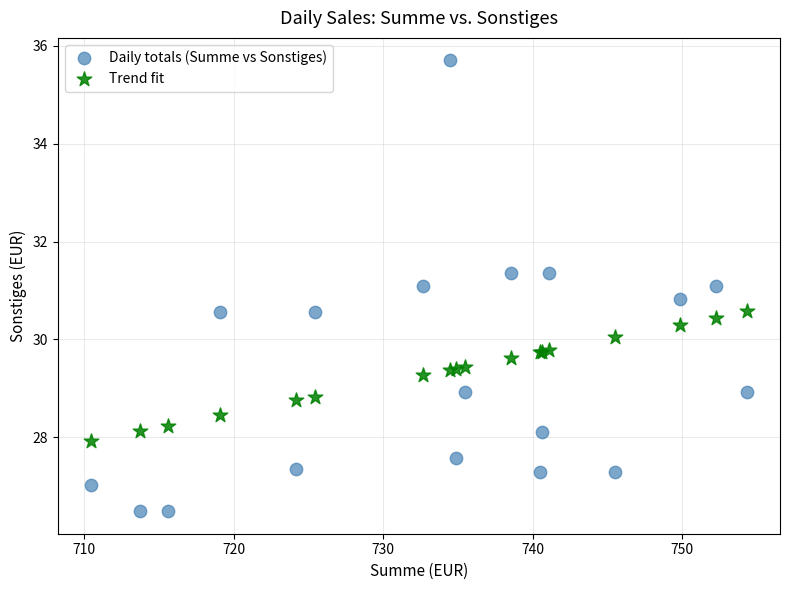

What are all the series names shown in the legend?

Daily totals (Summe vs Sonstiges), Trend fit